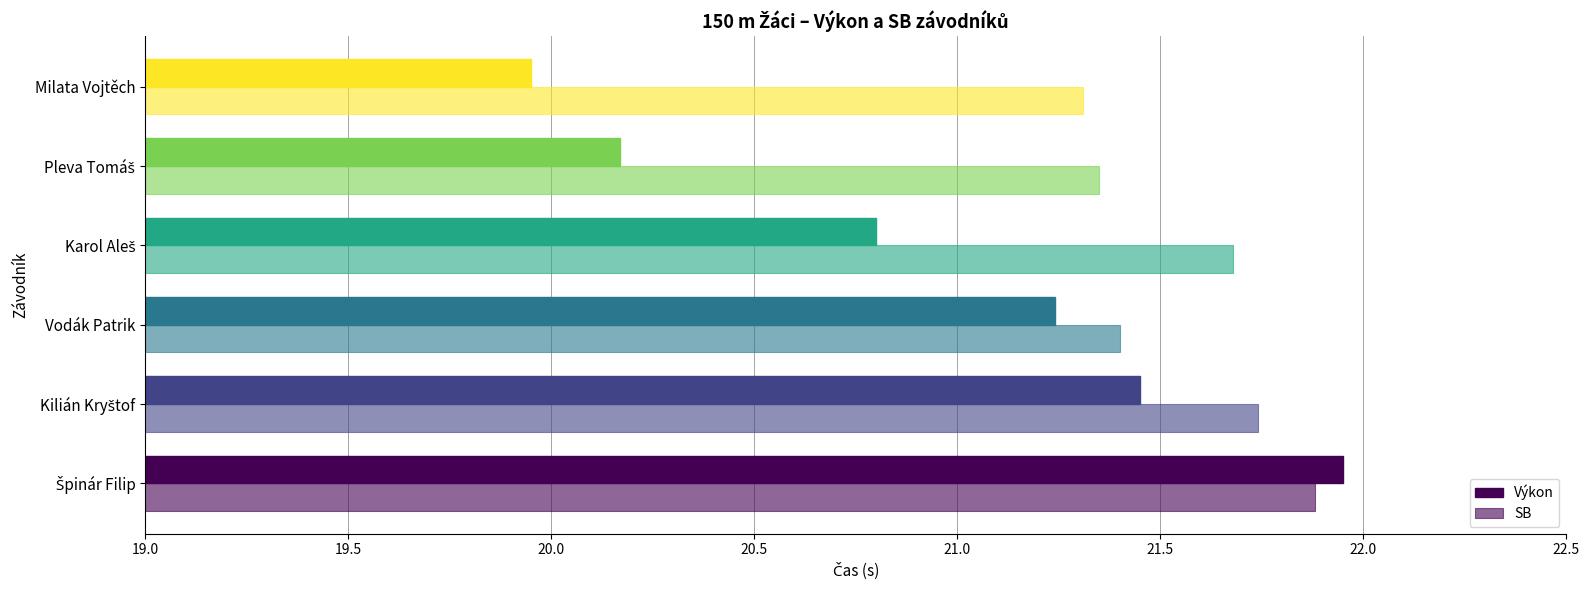

What is the smallest value displayed?

19.9